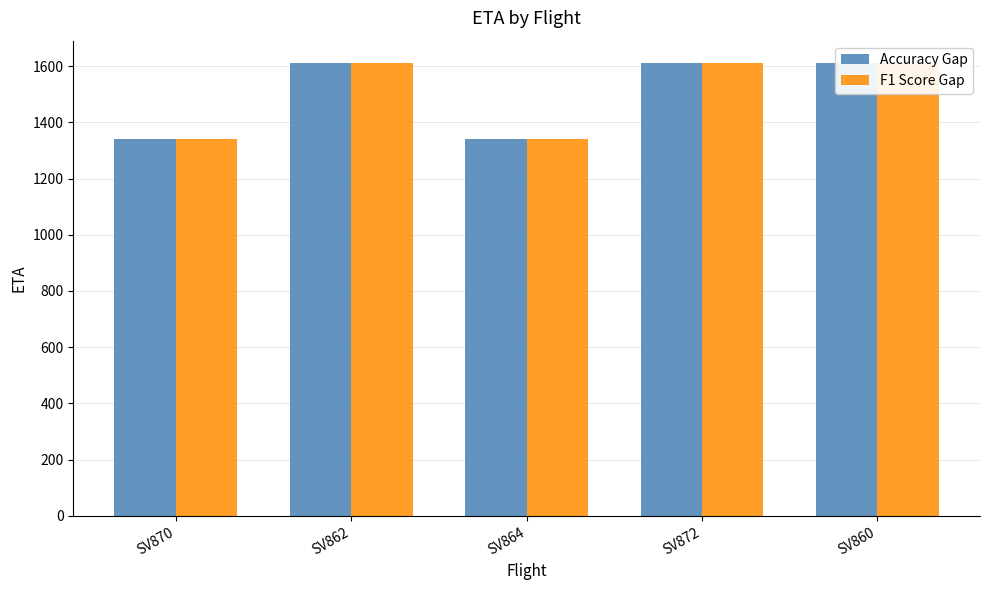

Reading left to right, list all the values displayed in this chart.

Accuracy Gap: SV870=1340	SV862=1610	SV864=1340	SV872=1610	SV860=1610
F1 Score Gap: SV870=1340	SV862=1610	SV864=1340	SV872=1610	SV860=1610